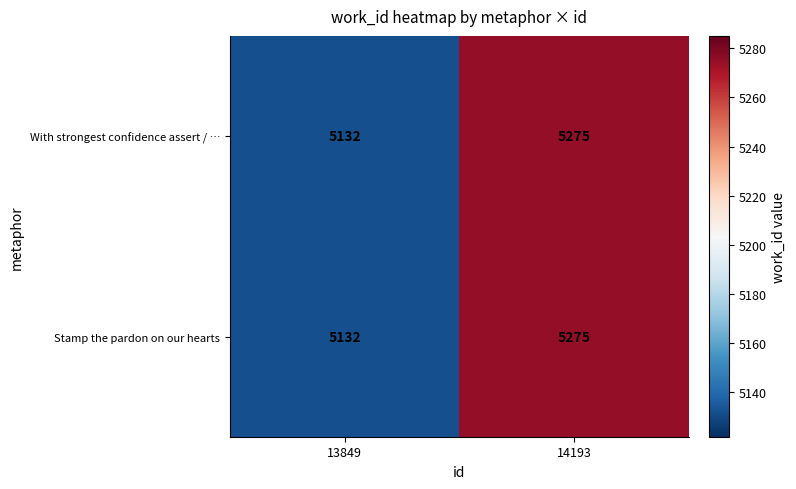

What is the total value across all series at 13849?

10264